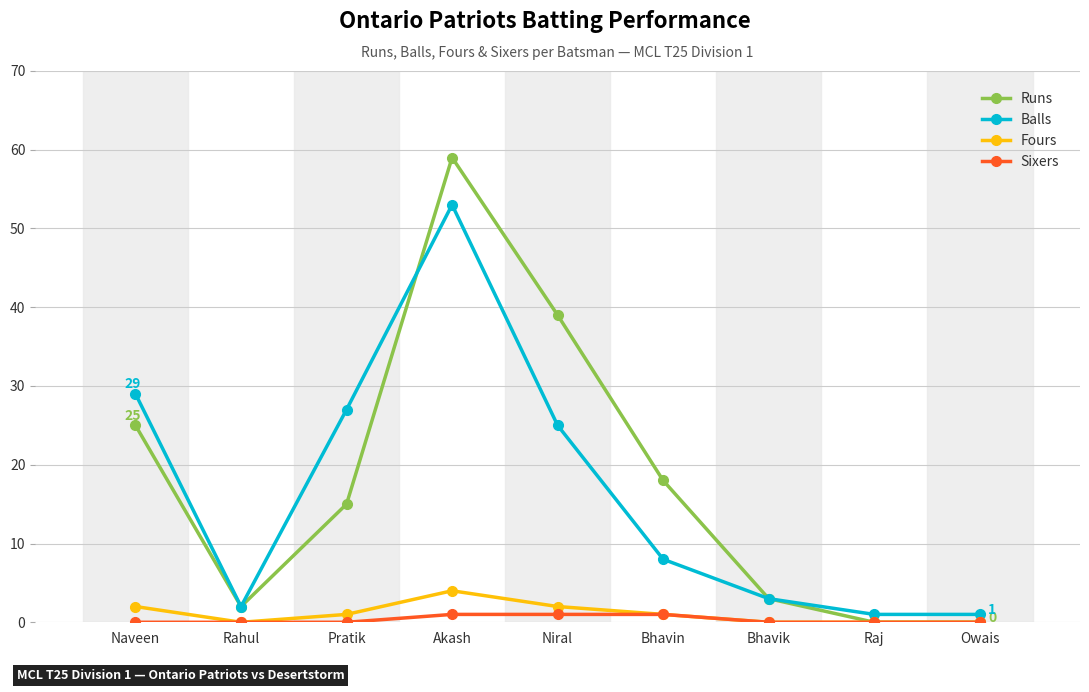

True or false: Fours has a value of 2 at Niral.

True